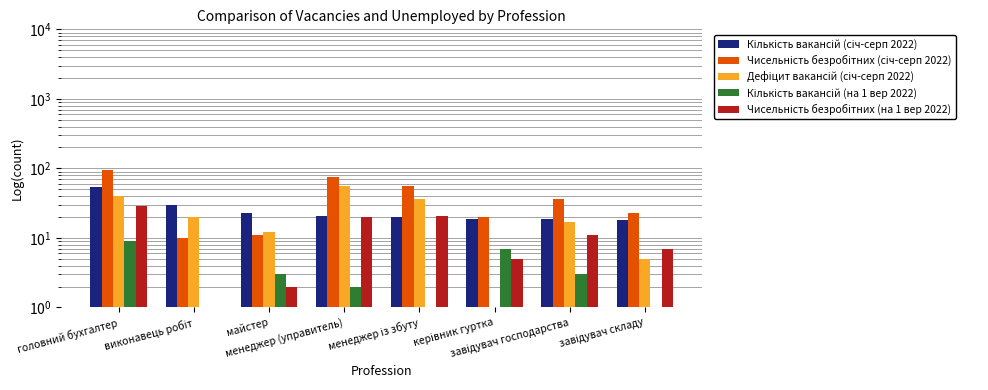

Which category has the lowest value in the Чисельність безробітних (січ-серп 2022) series?

виконавець робіт